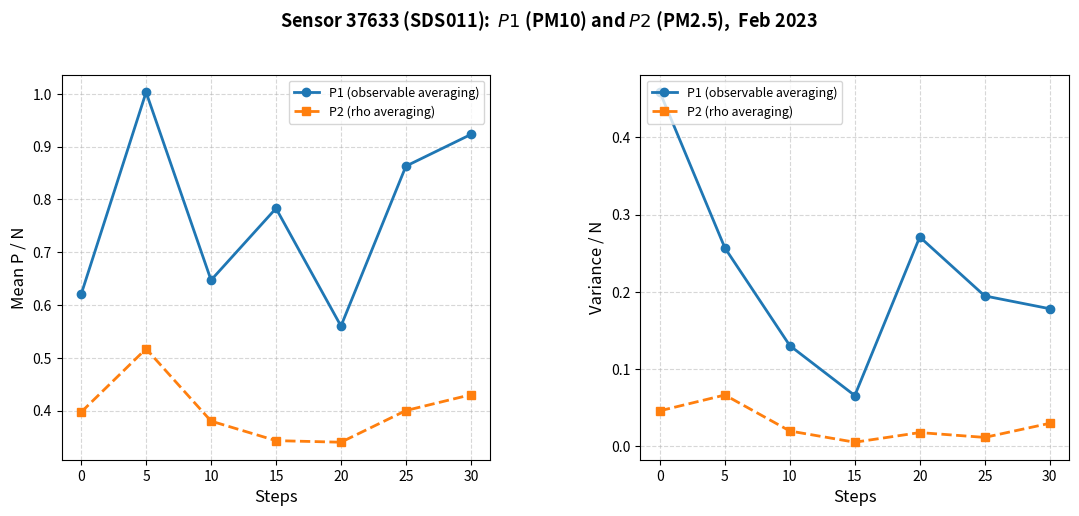

What is the value of the P1 (observable averaging) point at the 4th from the left?

0.1